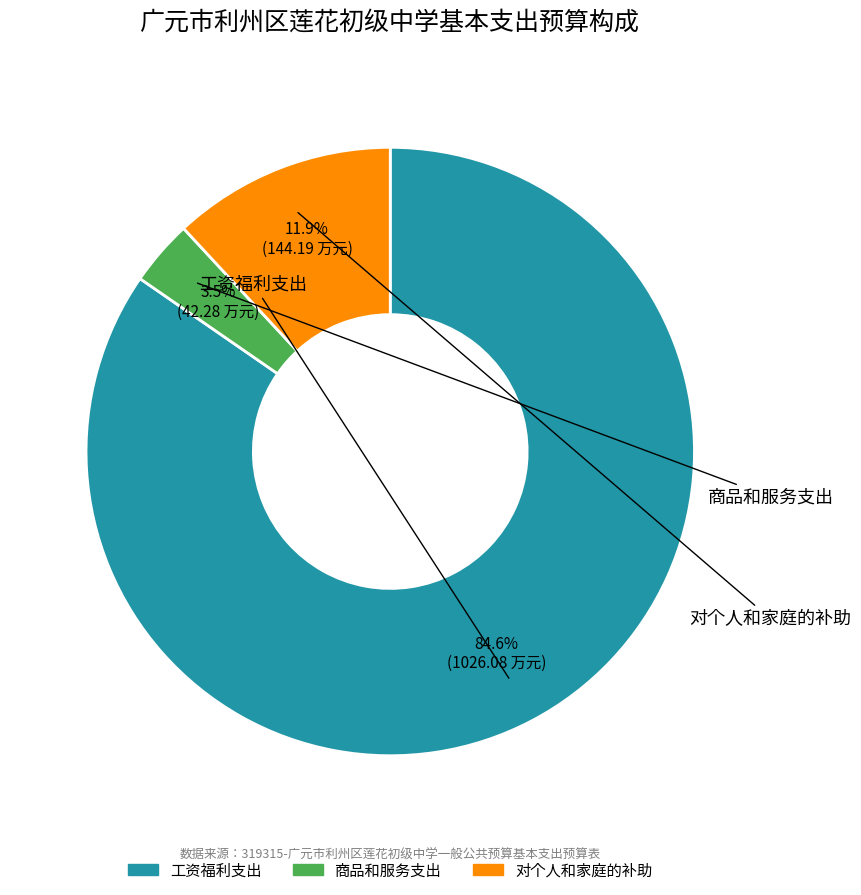

Which slice is the smallest?

商品和服务支出